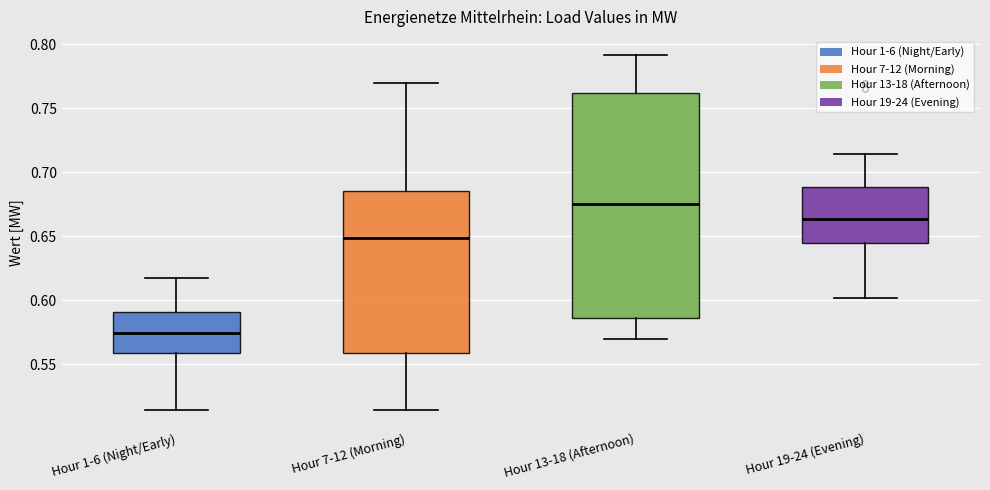

Which box has the highest median line?

Hour 13-18 (Afternoon)